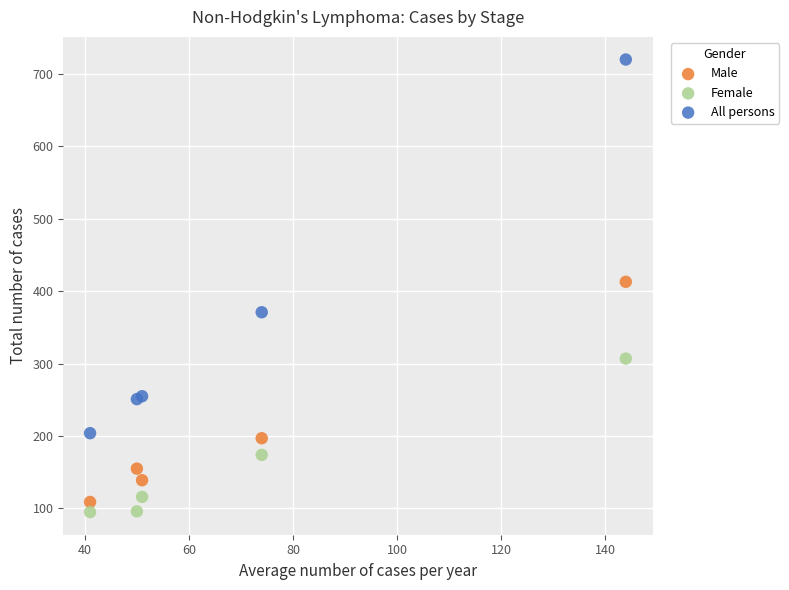

Which series has the largest Y range (max minus min)?

All persons